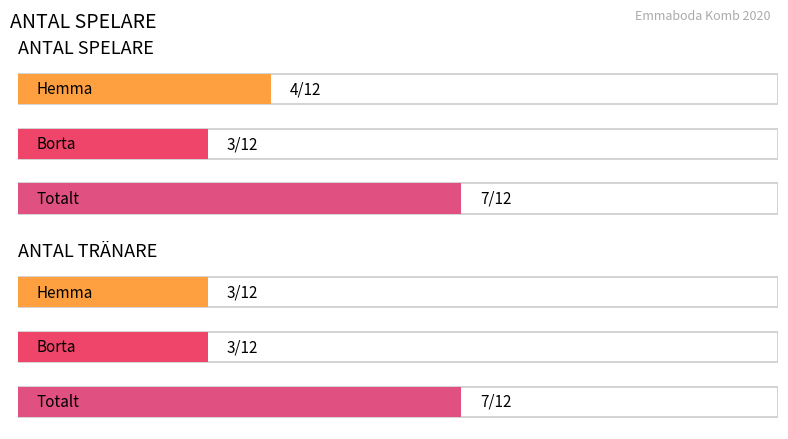

At how many categories does at least one series exceed 3?

2